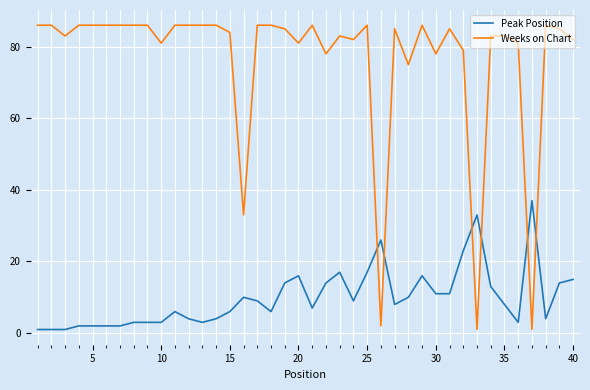

What is the difference between the maximum and minimum values in the Peak Position series?

36